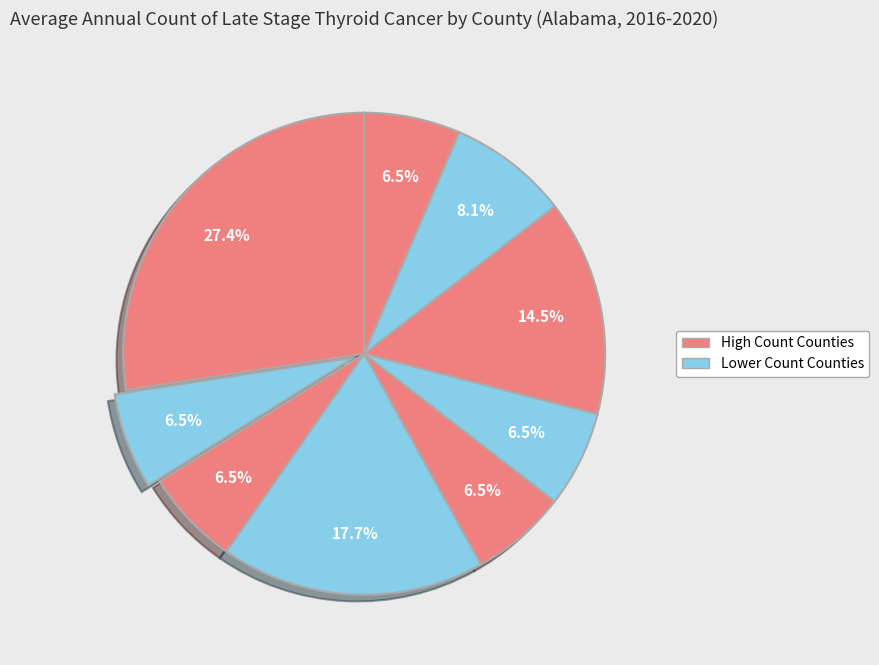

How many segments does this pie chart have?

9